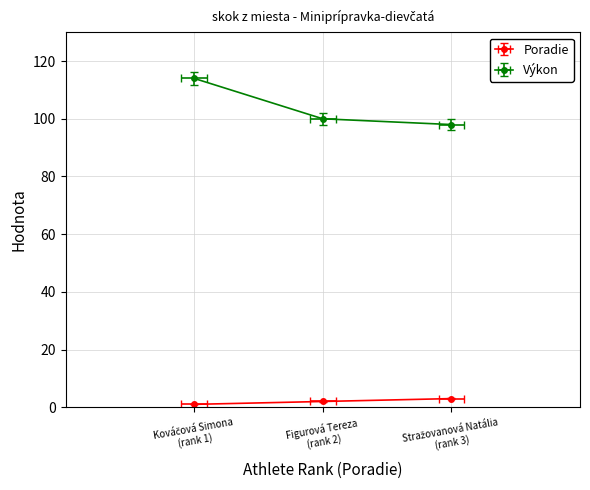

Count the Výkon values in the range 98 to 114.

3